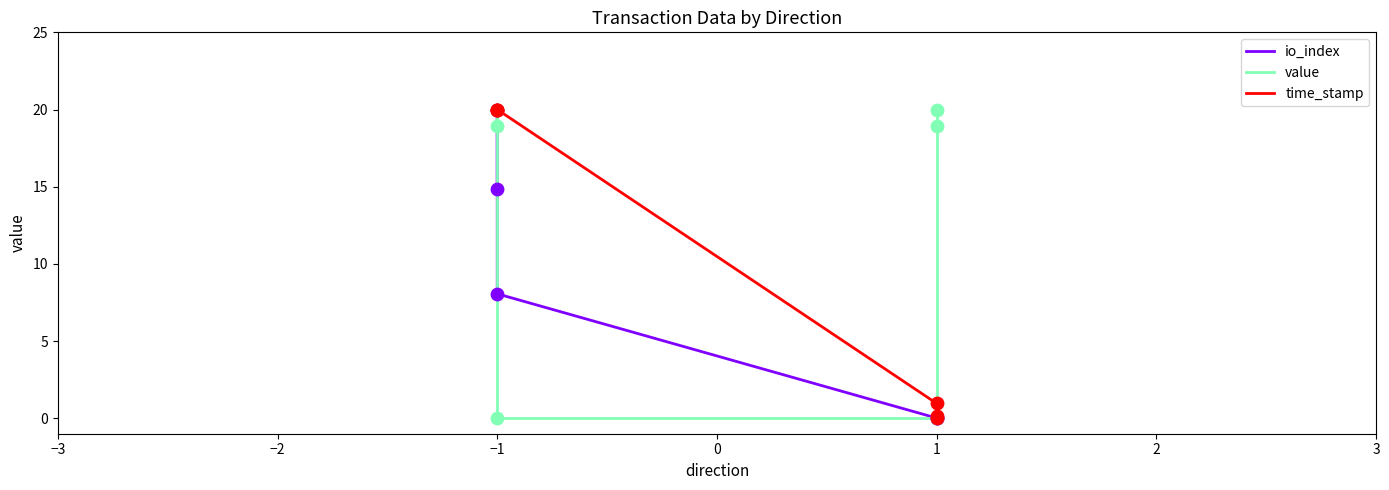

What are all the series names shown in the legend?

io_index, value, time_stamp